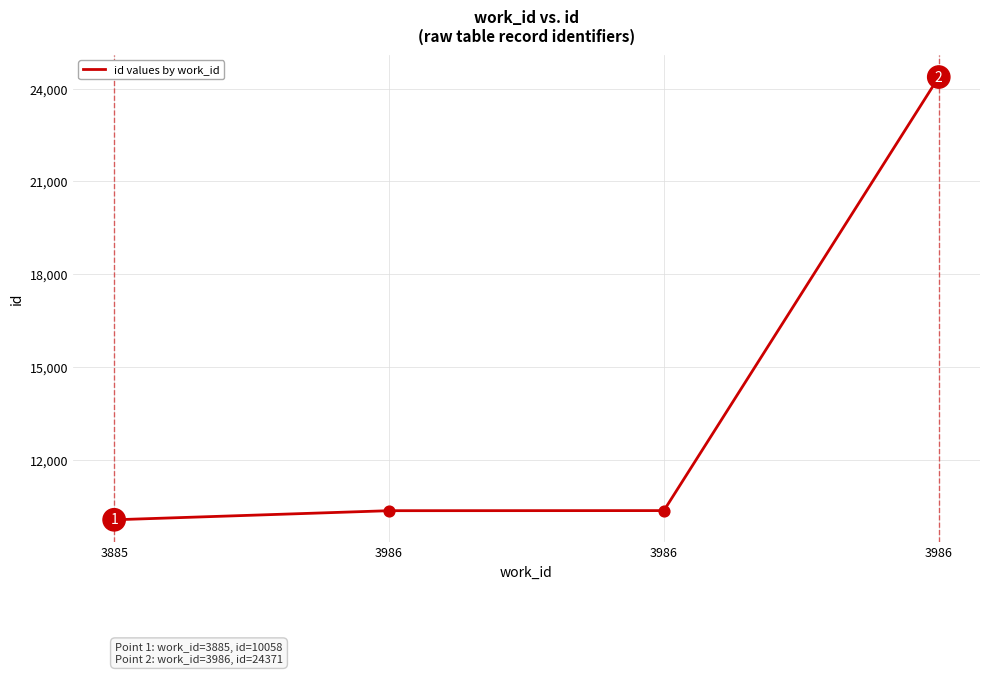

Which has a higher value, 3986 or 3986?

3986